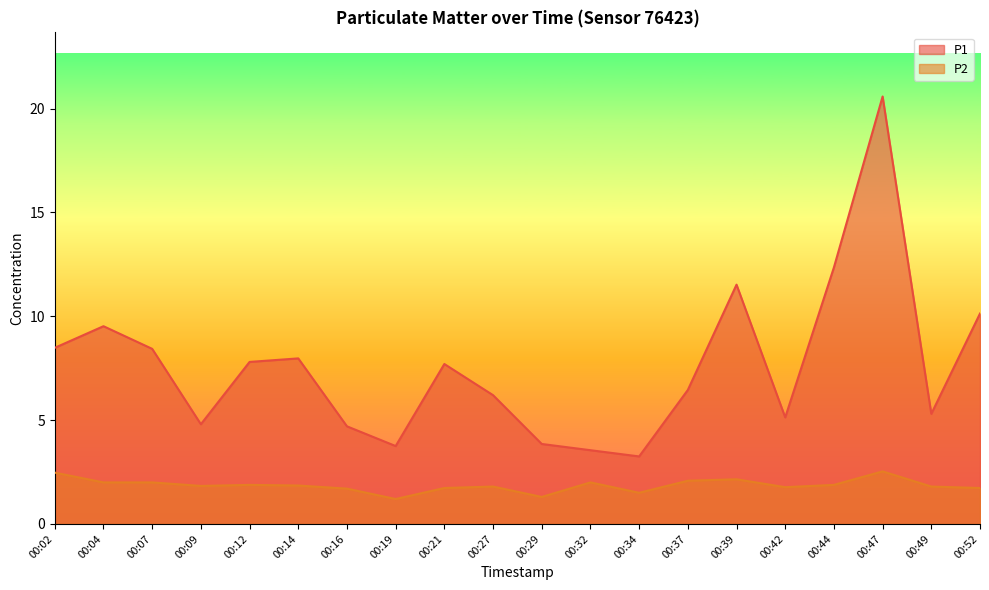

True or false: P1 has a value of 4.4 at 00:12.

False